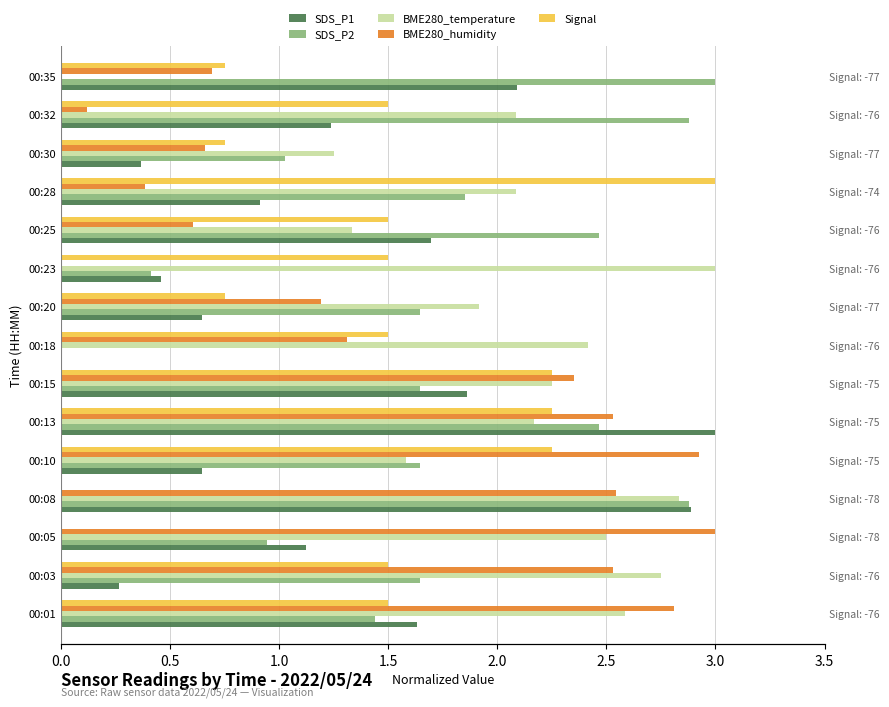

Rank the series by their maximum value, from highest to lowest.

SDS_P1, SDS_P2, BME280_temperature, BME280_humidity, Signal